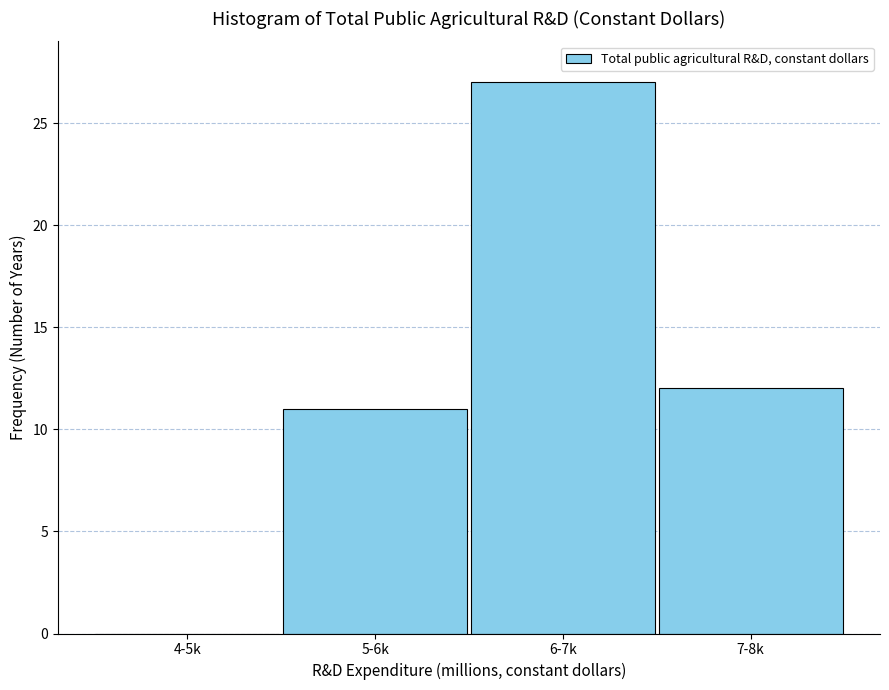

Reading left to right, transcribe all the data shown in this chart.

4-5k=0	5-6k=11	6-7k=27	7-8k=12